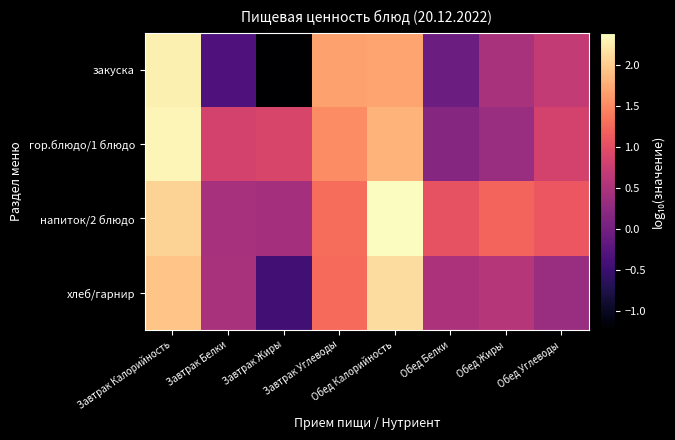

What is the maximum value shown in the chart?

2.4